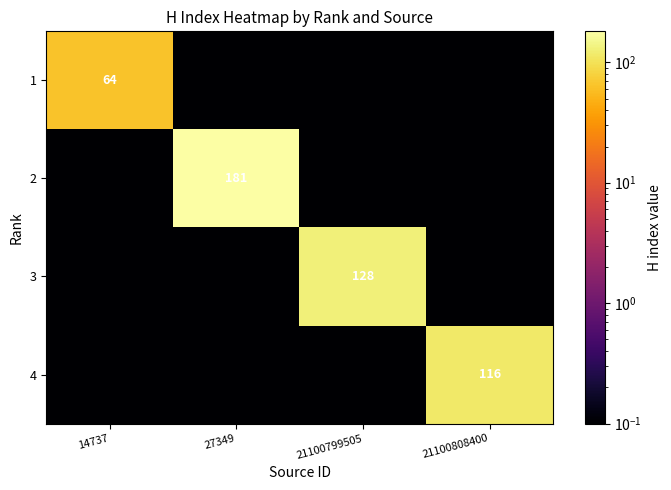

The 4 series shows 116.0 at 21100808400. True or false?

True